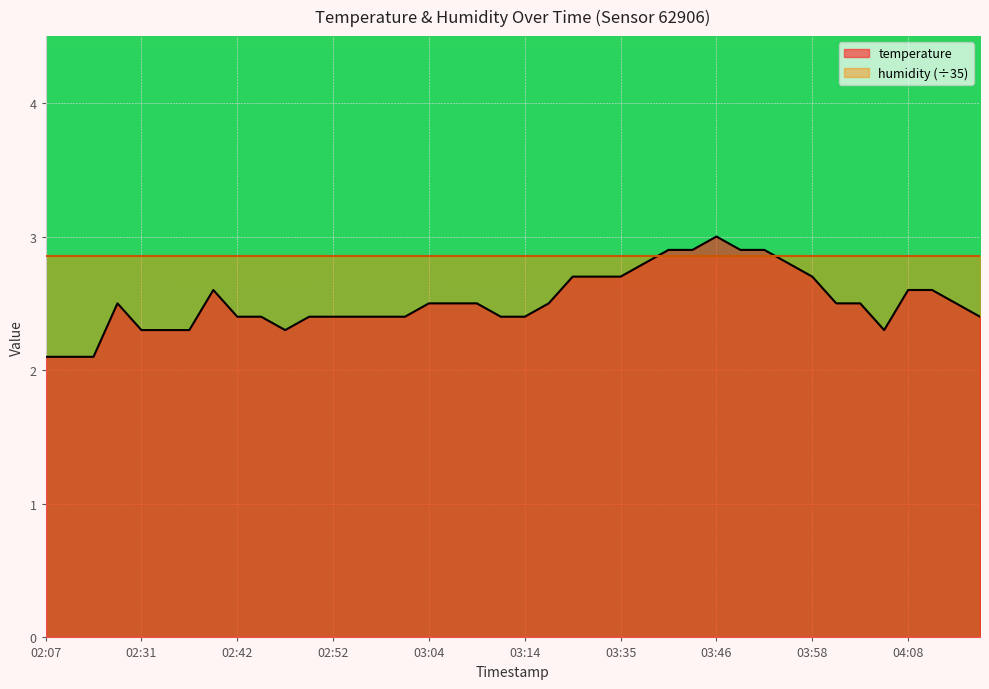

True or false: the data shows 4.3 at 02:49.

False